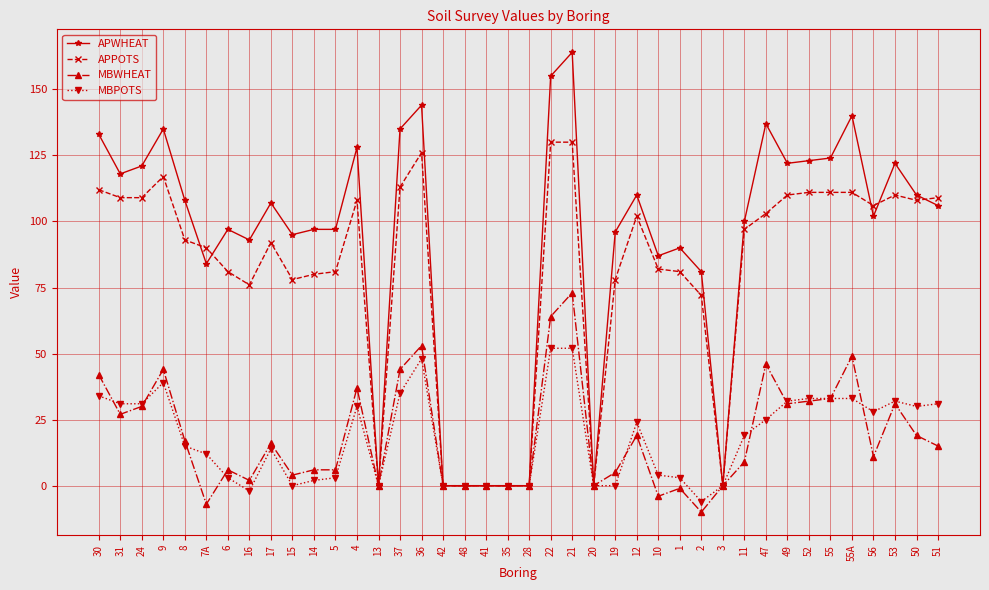

The MBWHEAT series shows 55 at 13. True or false?

False